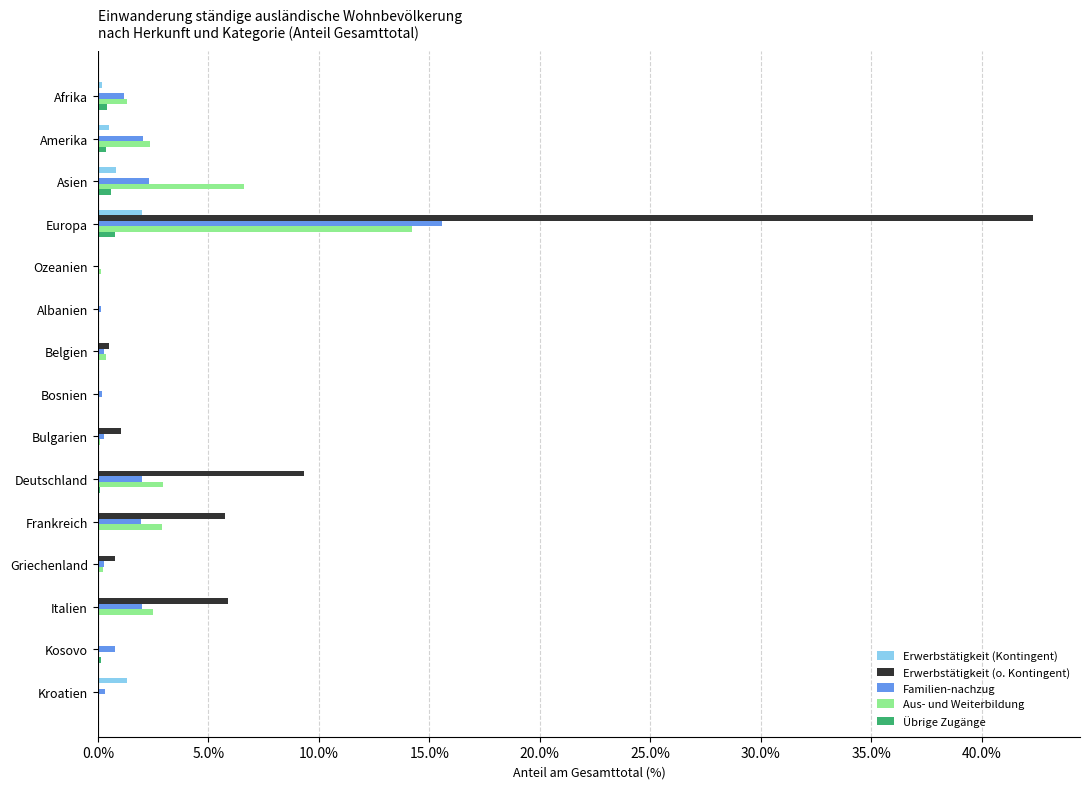

What is the highest value of the Aus- und Weiterbildung series?

14.2